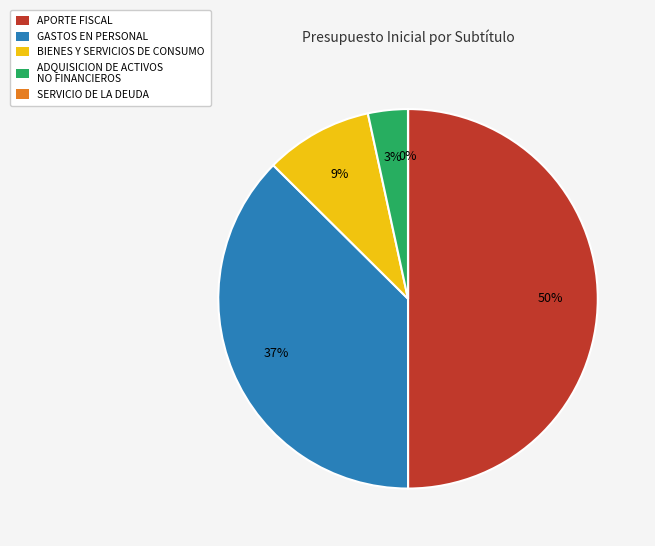

The ADQUISICION DE ACTIVOS NO FINANCIEROS slice represents 3% of the pie. True or false?

True